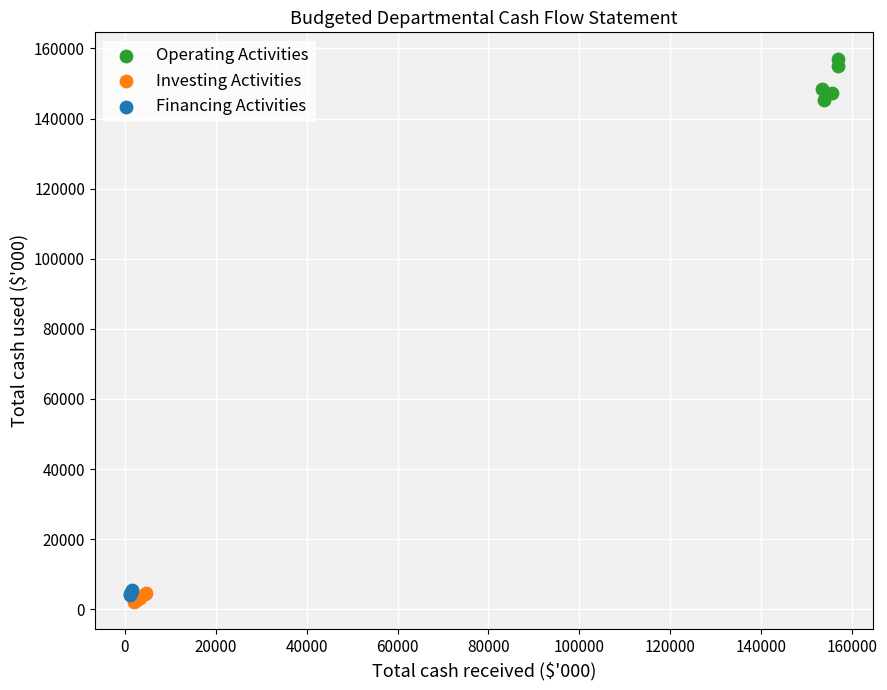

Which series contains the lowest Y value?

Investing Activities